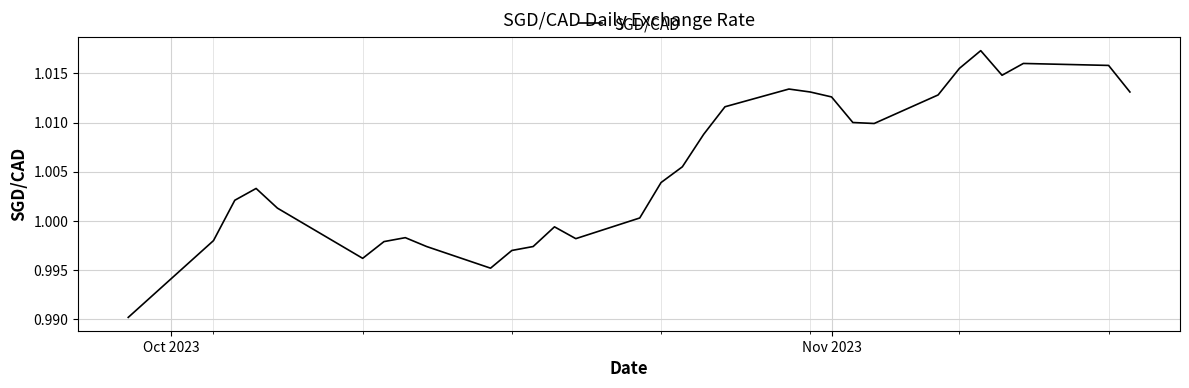

Does the chart have visible grid lines?

Yes